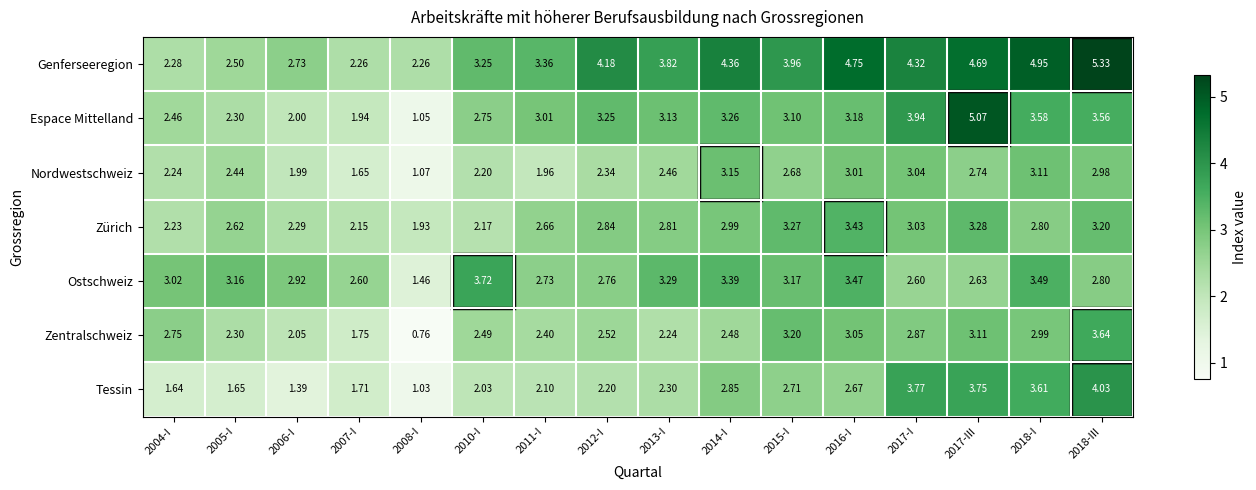

Is the value of Zentralschweiz at 2015-I greater than the value of Ostschweiz at 2007-I?

Yes